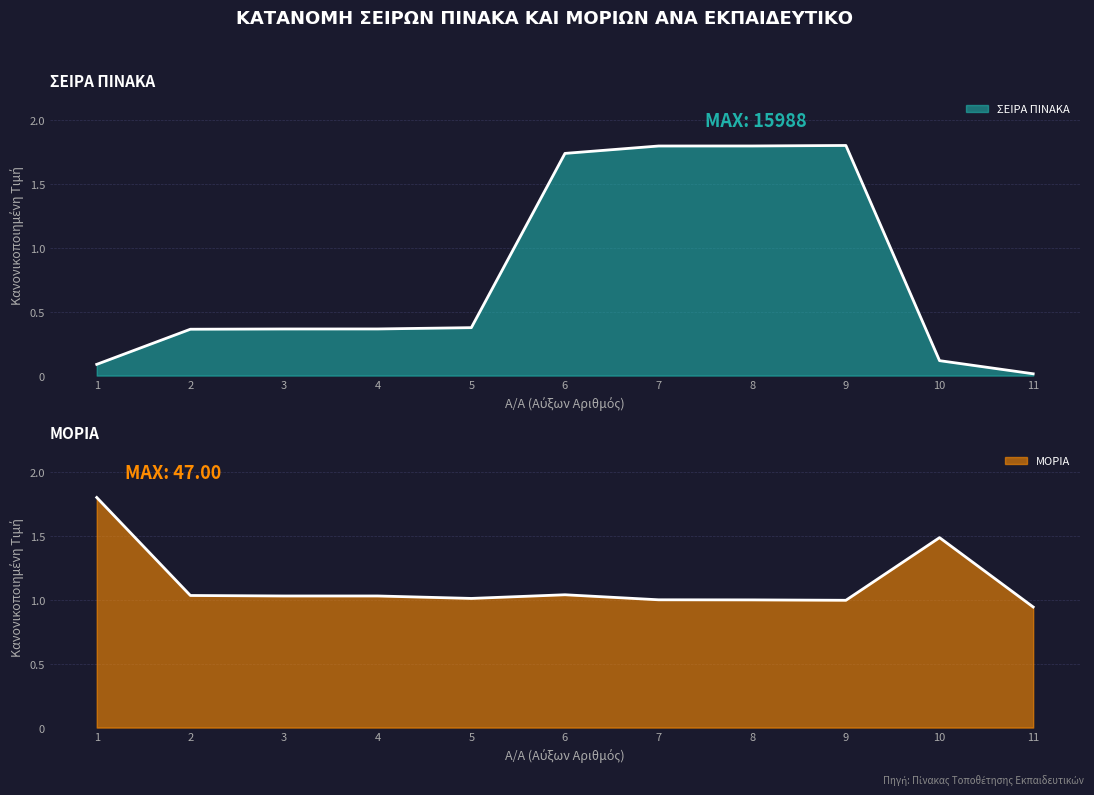

Does the chart have visible grid lines?

Yes